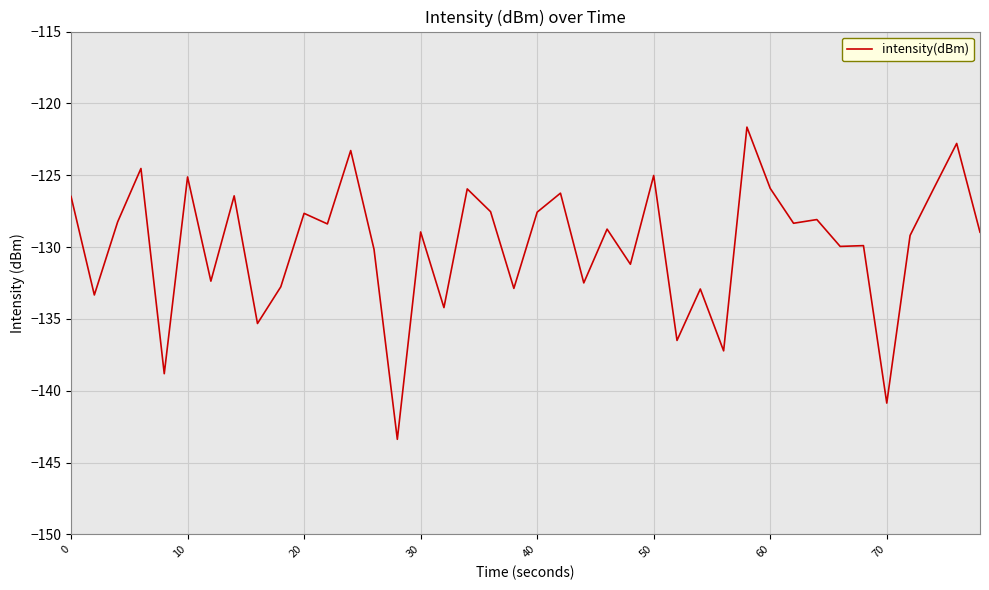

What is the difference between the maximum and minimum values?

21.7